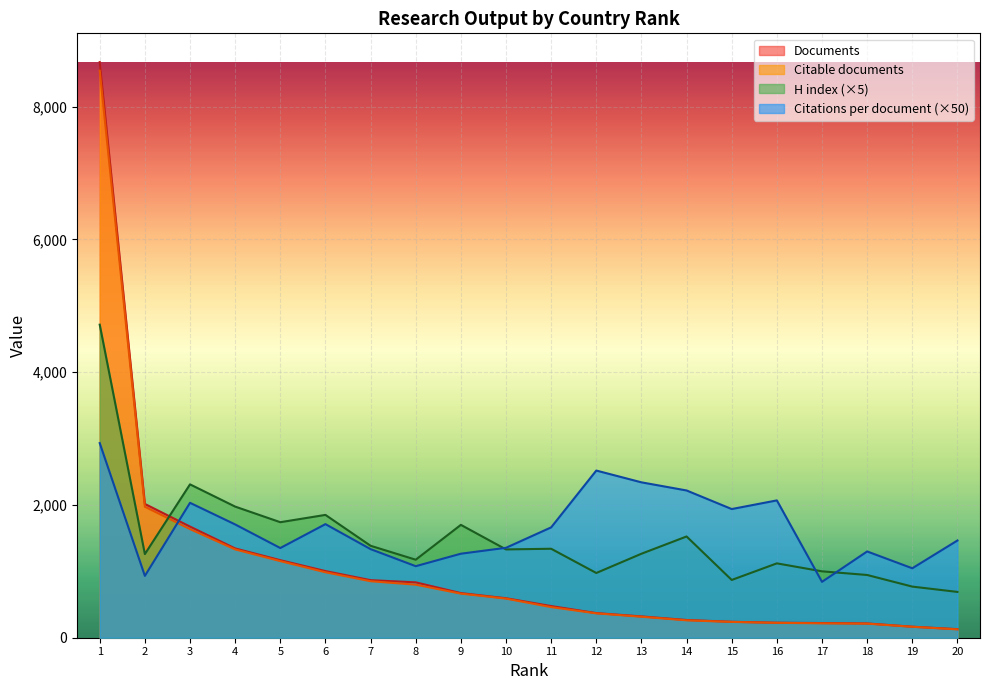

At which category is the sum across all series the highest?

1